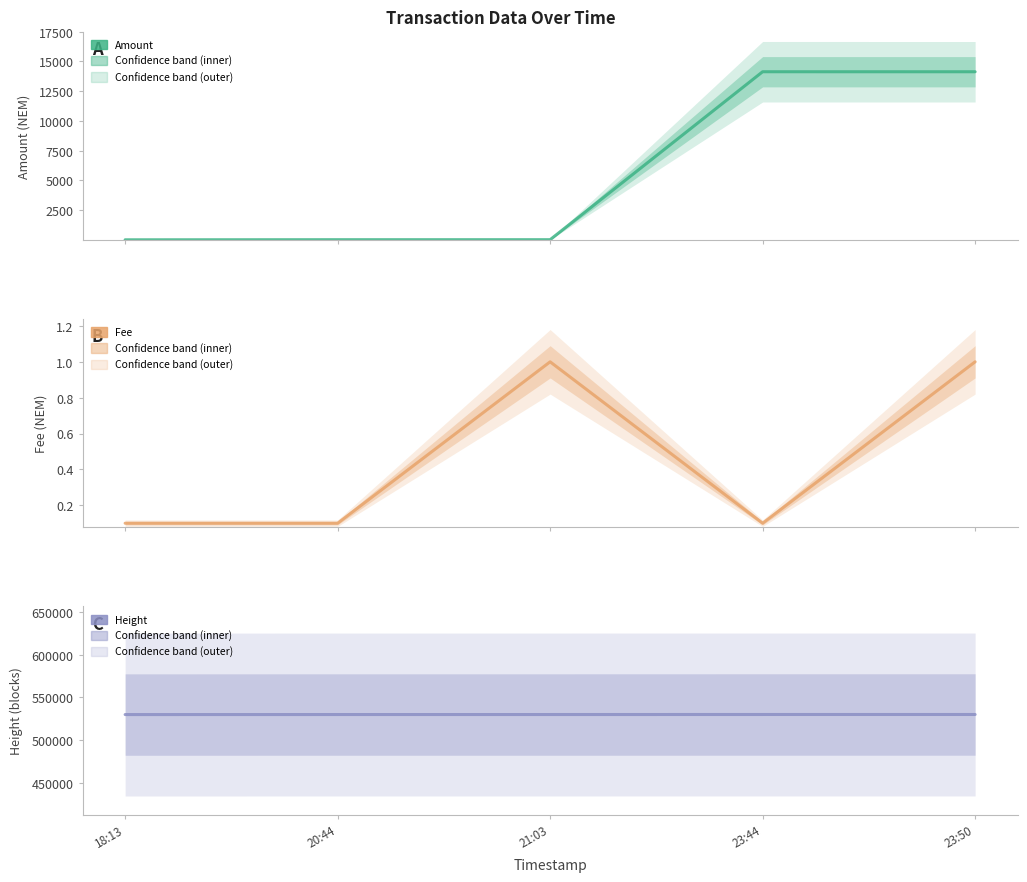

What is the difference between the maximum and minimum values in the Fee series?

0.9